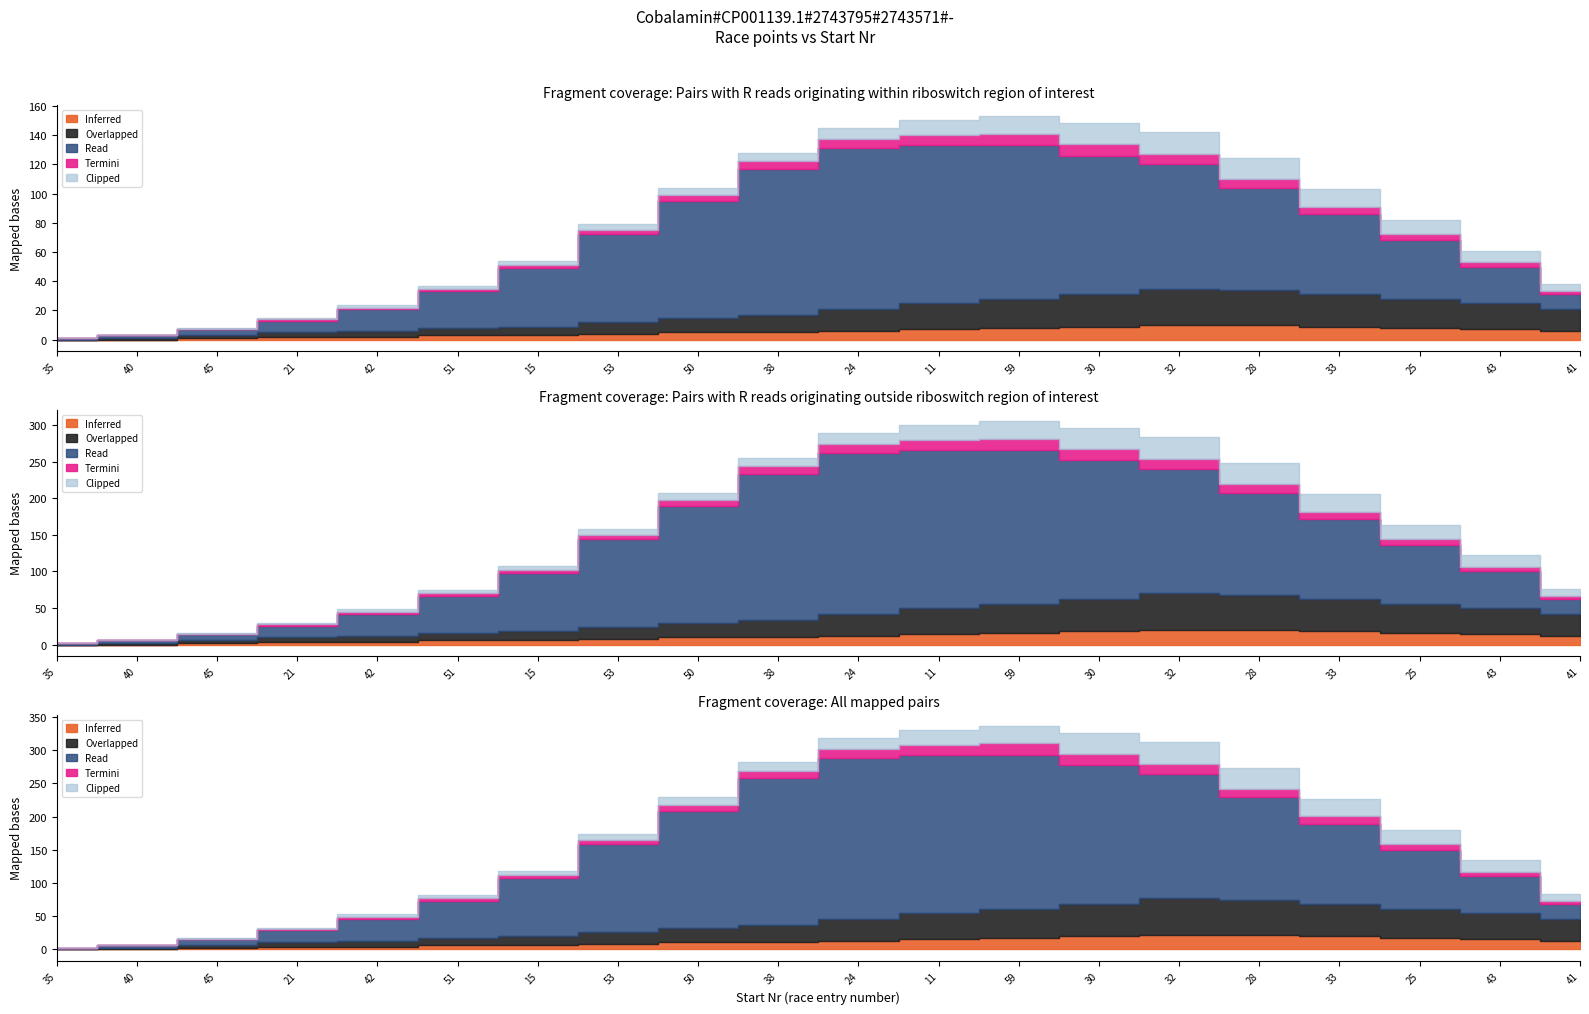

Where is Inferred nearest to the value 5?

50